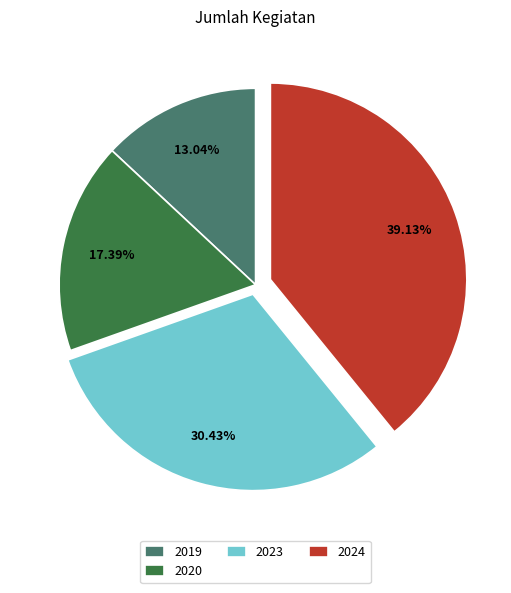

How many slices are in this pie chart?

4